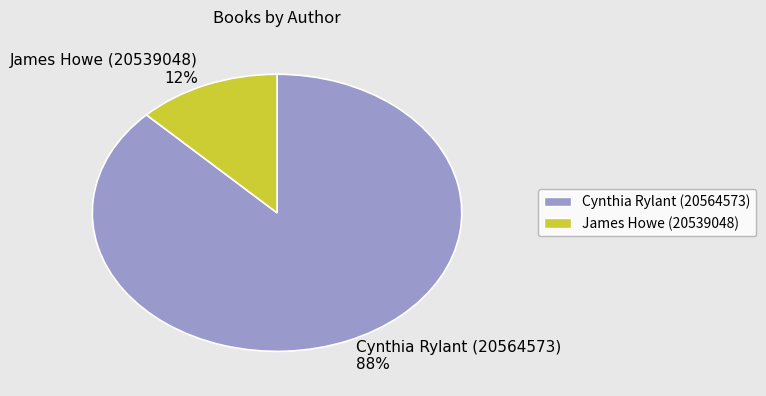

True or false: Cynthia Rylant (20564573) 88% accounts for 99% of the total.

False